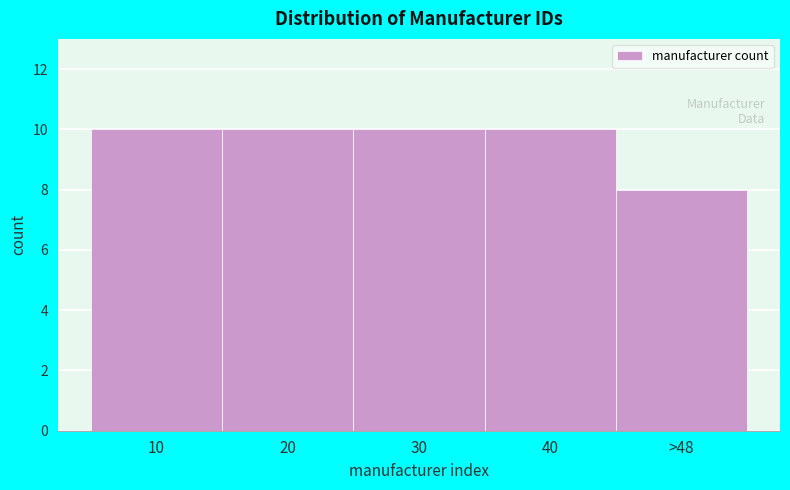

Reading left to right, what are all the values shown in this chart?

10=10	20=10	30=10	40=10	>48=8